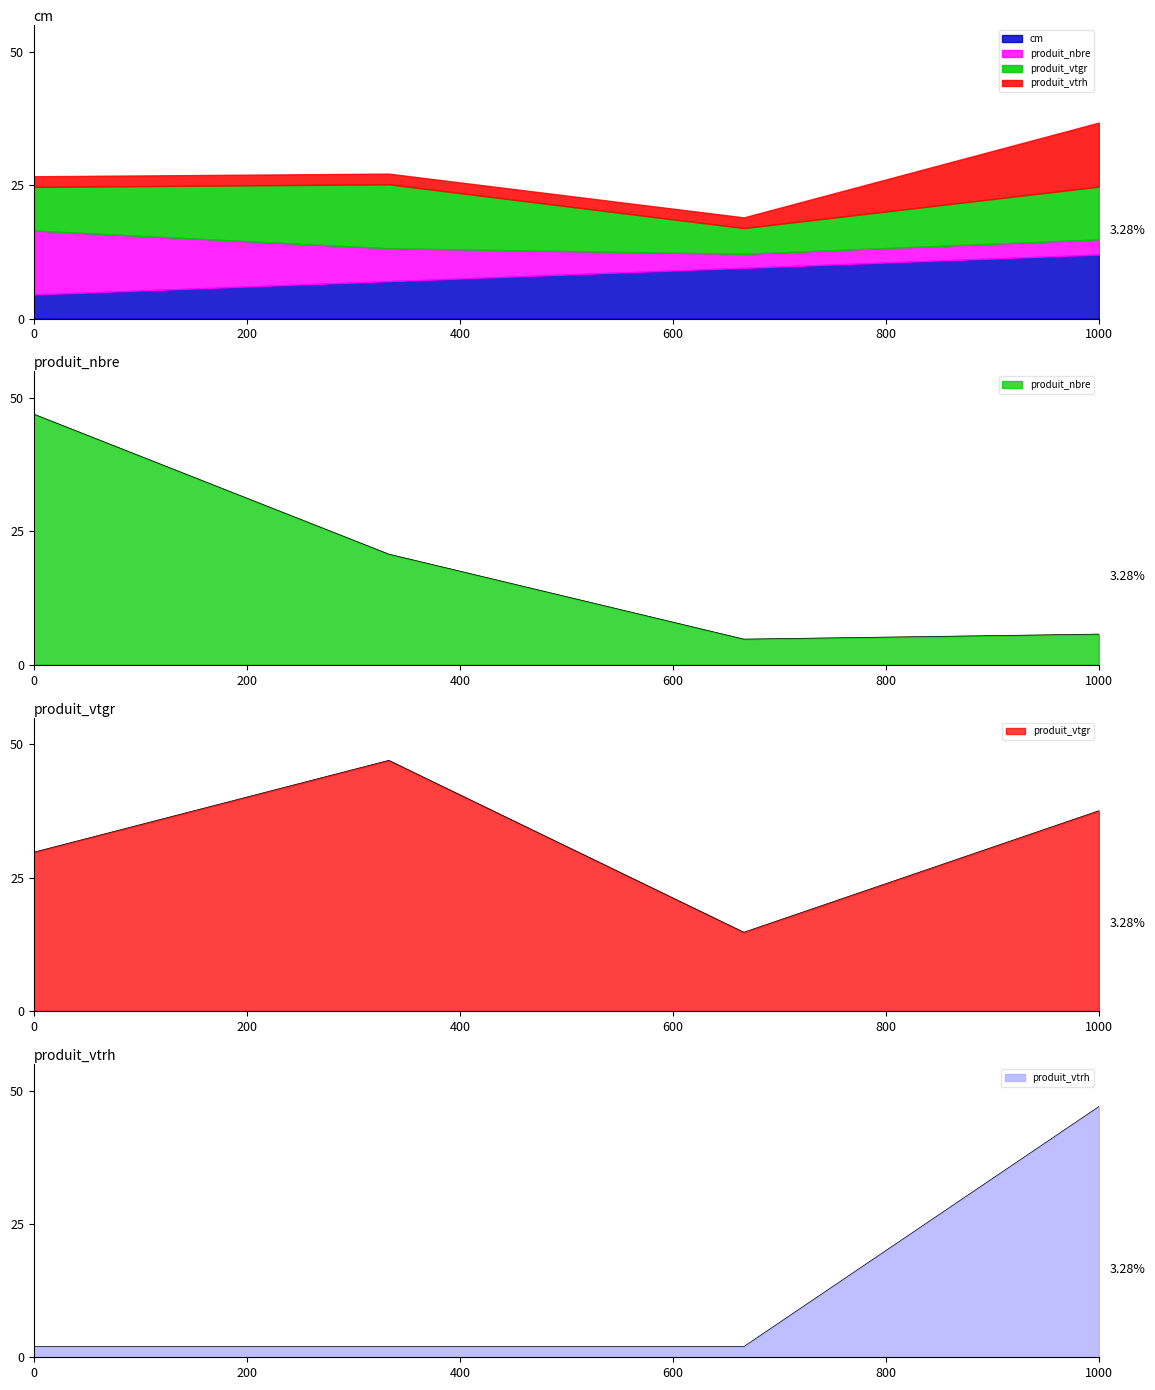

What is the highest value of the produit_vtgr series?

47.0